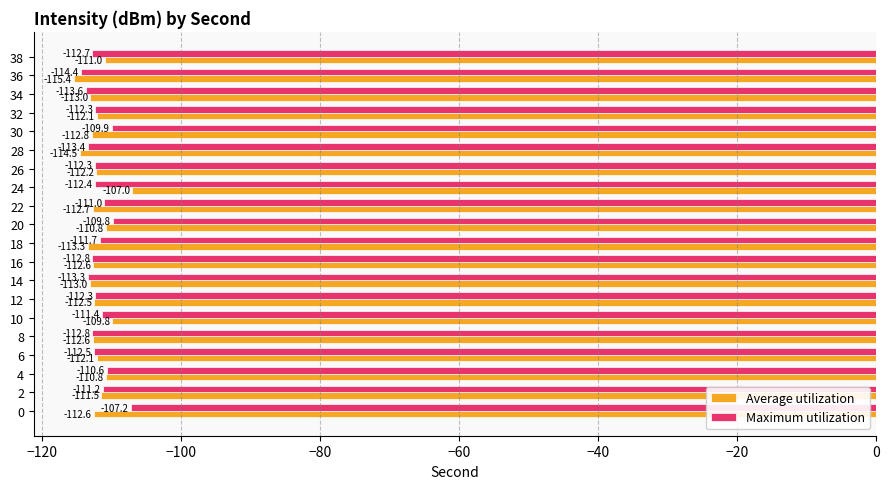

Which category has the lowest value in the Average utilization series?

36